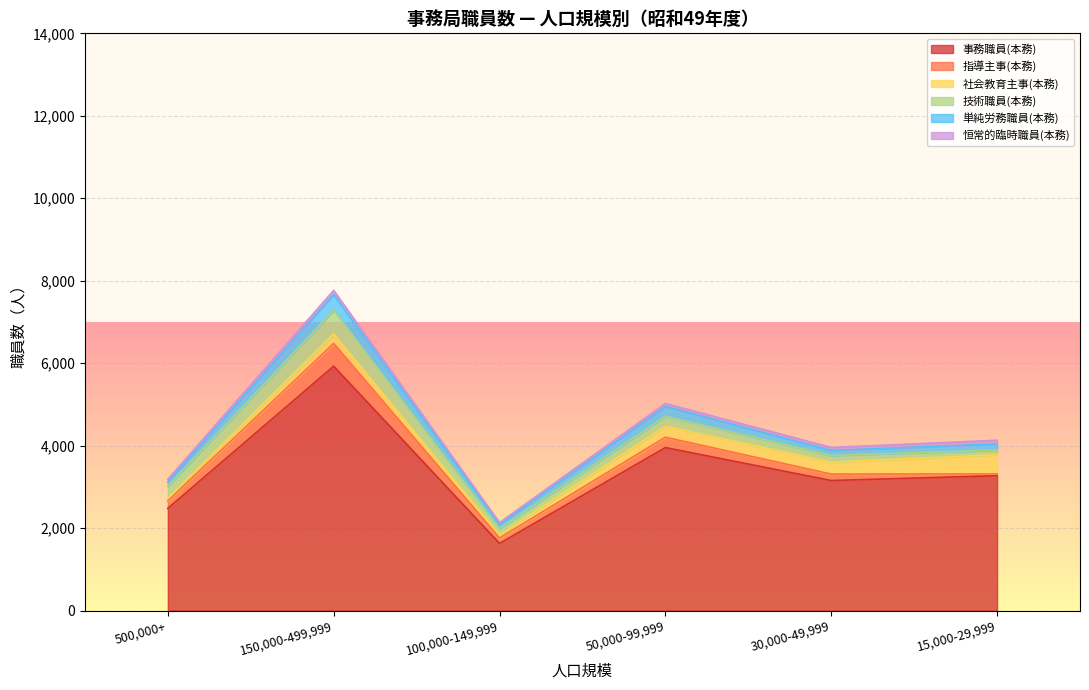

At which category is the sum across all series the highest?

150,000-499,999